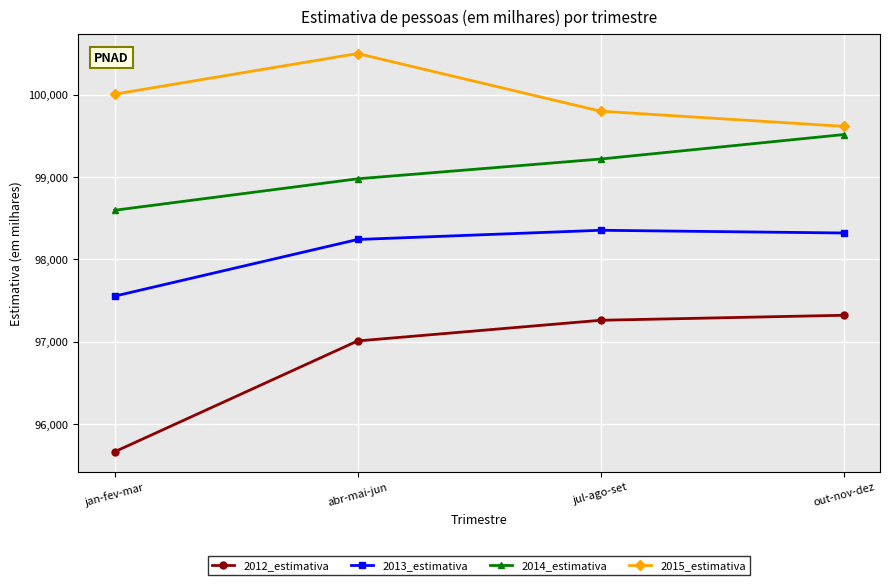

What is the value of the 2012_estimativa point at the 3rd from the left?

97261